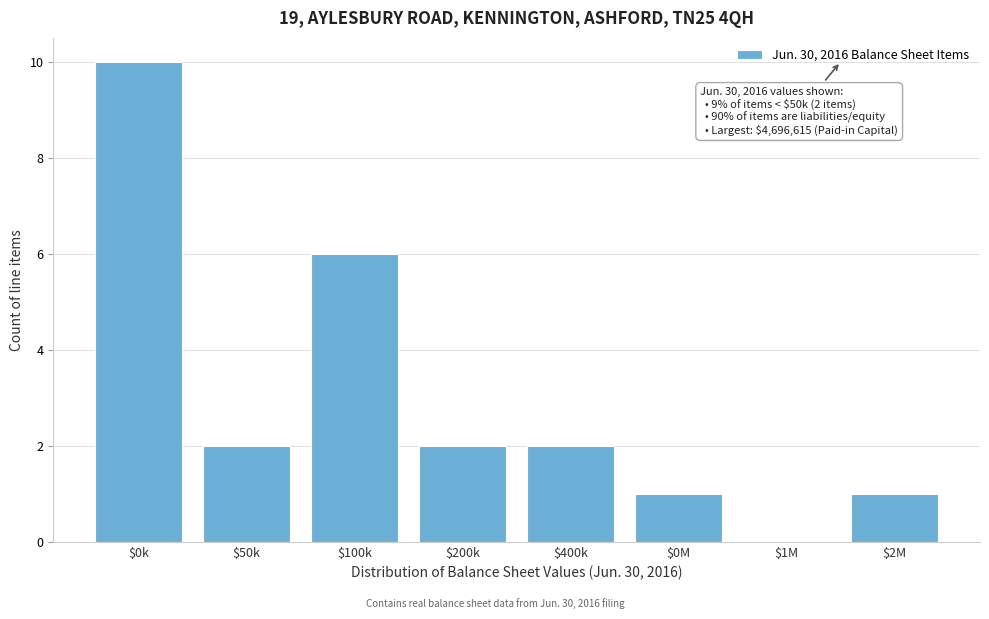

At which category does the chart reach its peak across all series?

$0k